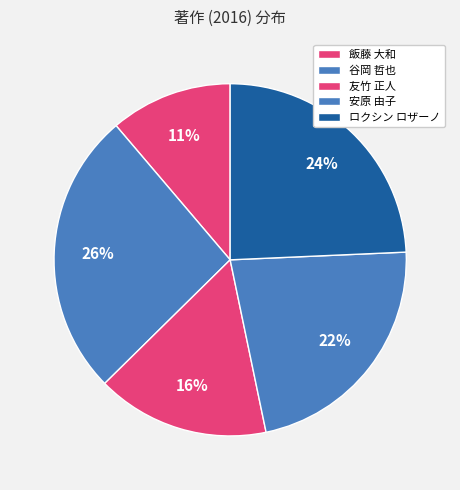

How many segments does this pie chart have?

5